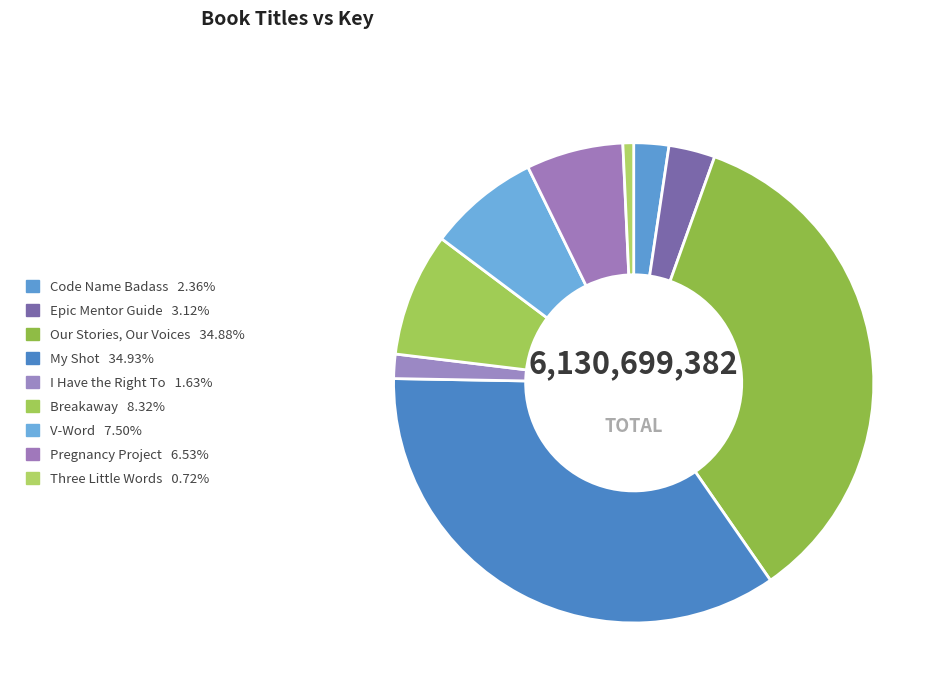

What percentage is the Epic Mentor Guide slice, to the nearest percent?

3%